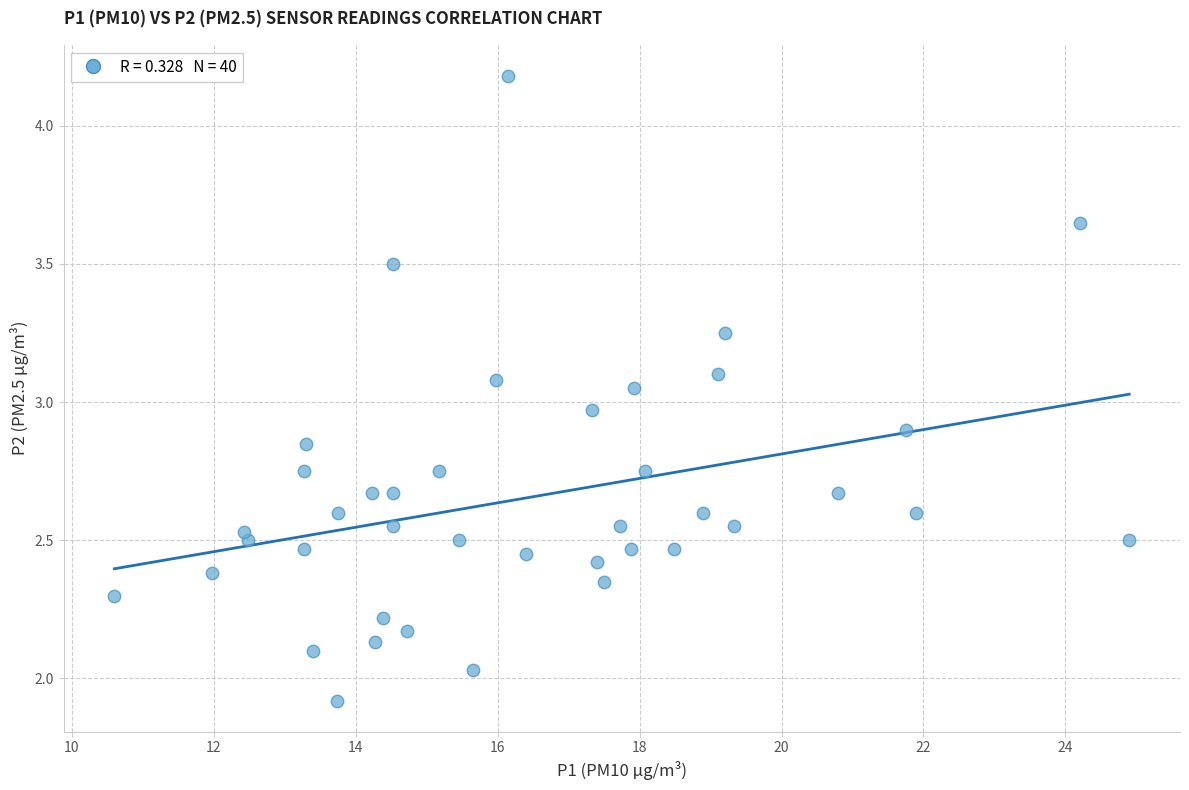

What is the range of Y values (max minus min)?

2.3